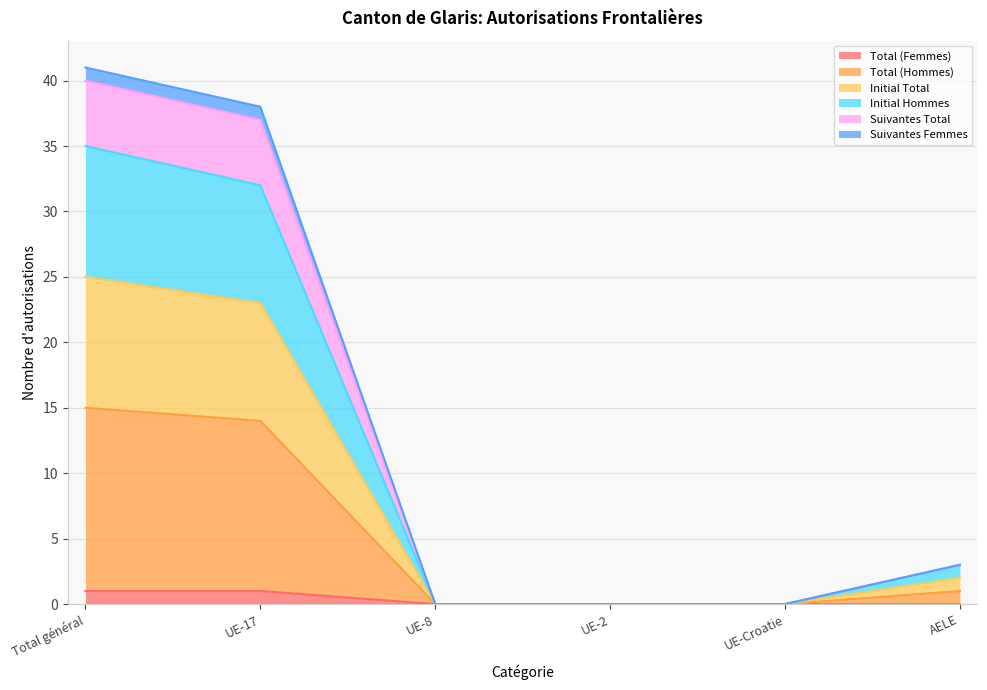

True or false: Initial Hommes and Total (Femmes) cross at least once.

False